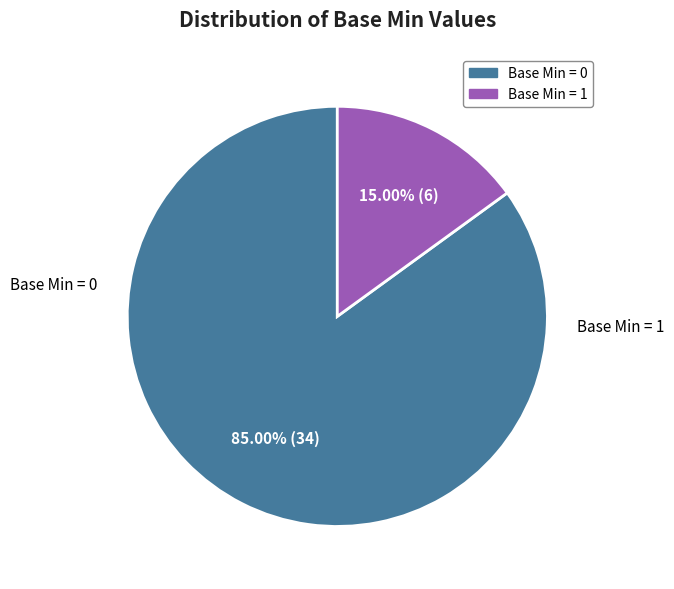

Is there any slice that represents more than half of the pie?

Yes